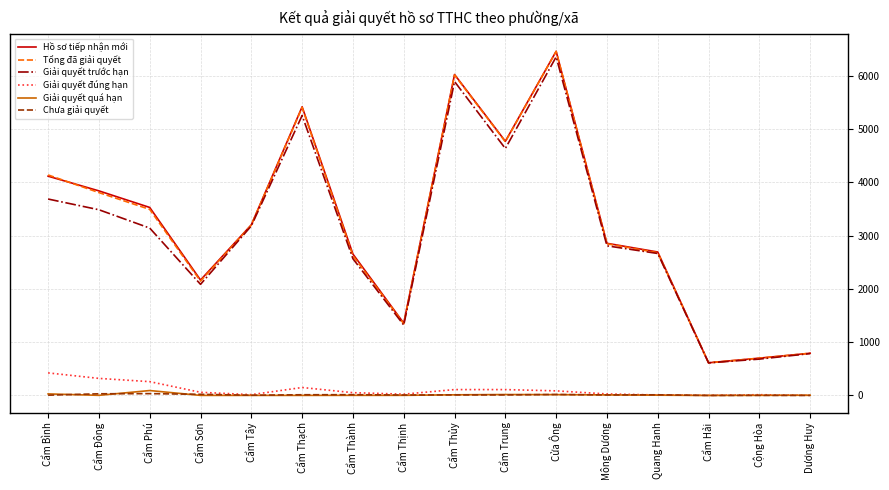

What are all the series names shown in the legend?

Hồ sơ tiếp nhận mới, Tổng đã giải quyết, Giải quyết trước hạn, Giải quyết đúng hạn, Giải quyết quá hạn, Chưa giải quyết